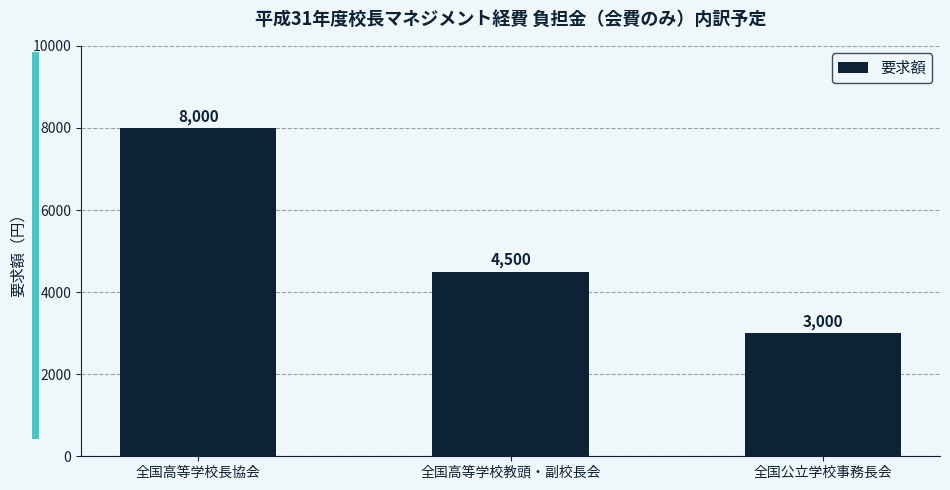

What is the difference between the values at 全国高等学校長協会 and 全国公立学校事務長会?

5000